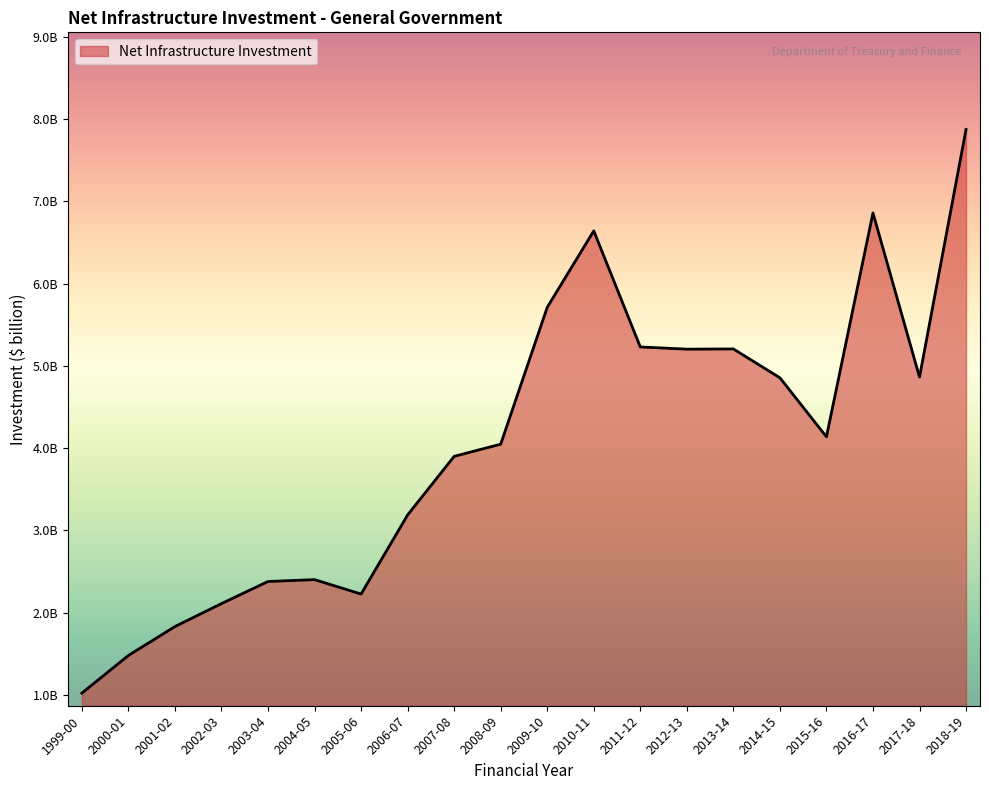

At which category does the data reach its first local valley?

2005-06